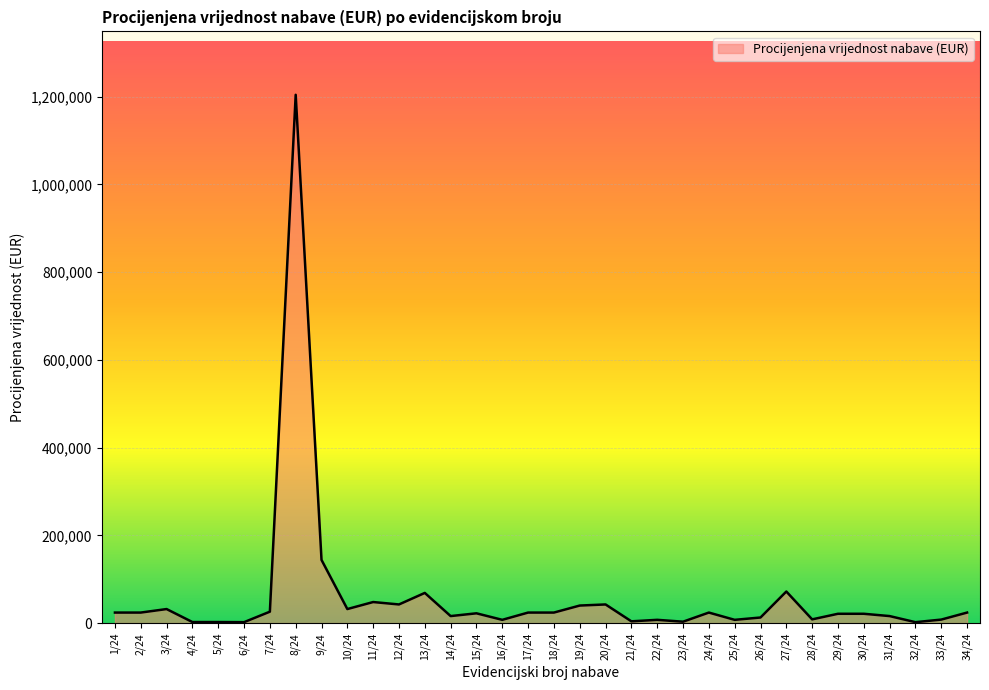

What is the difference between the maximum and minimum values?

1202124.8